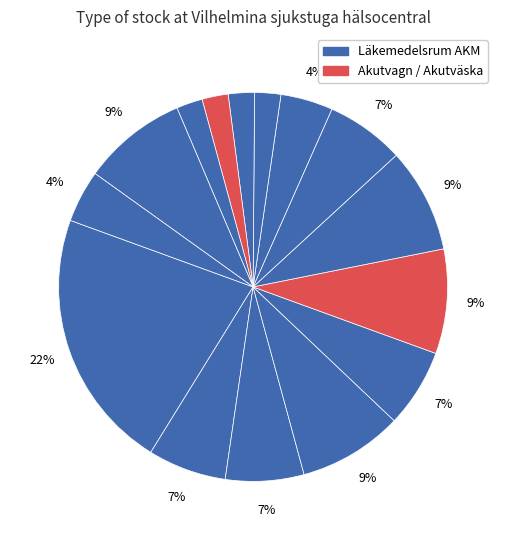

How many slices are in this pie chart?

15